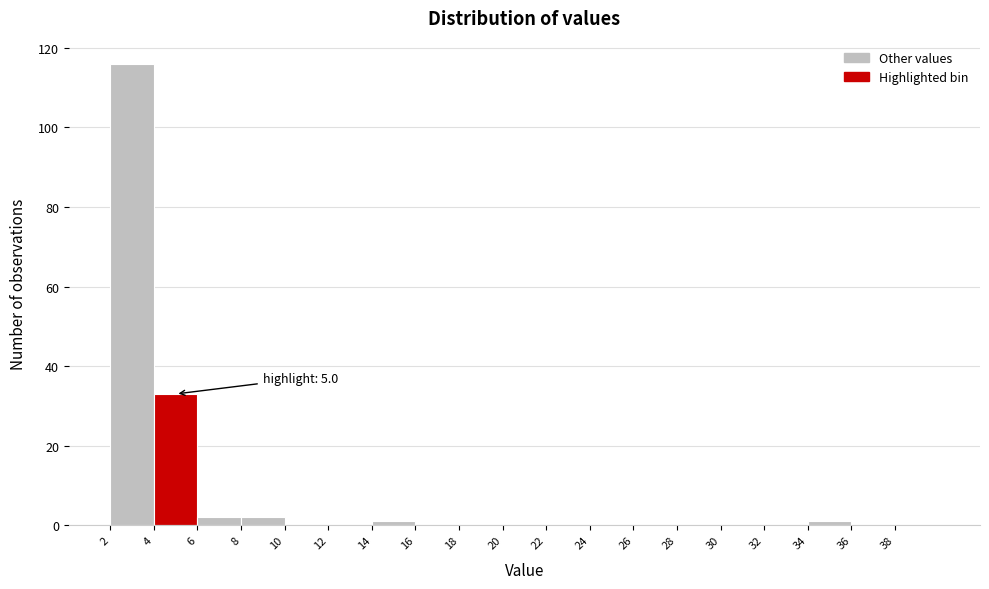

Which range on the x-axis has the tallest bar?

2 to 4